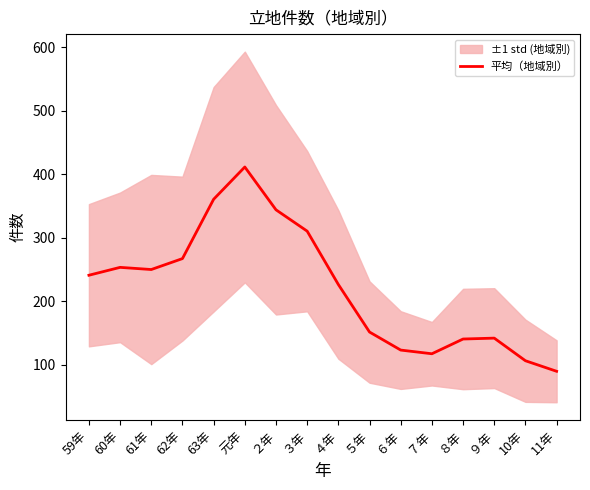

What position from the right is ６年?

6